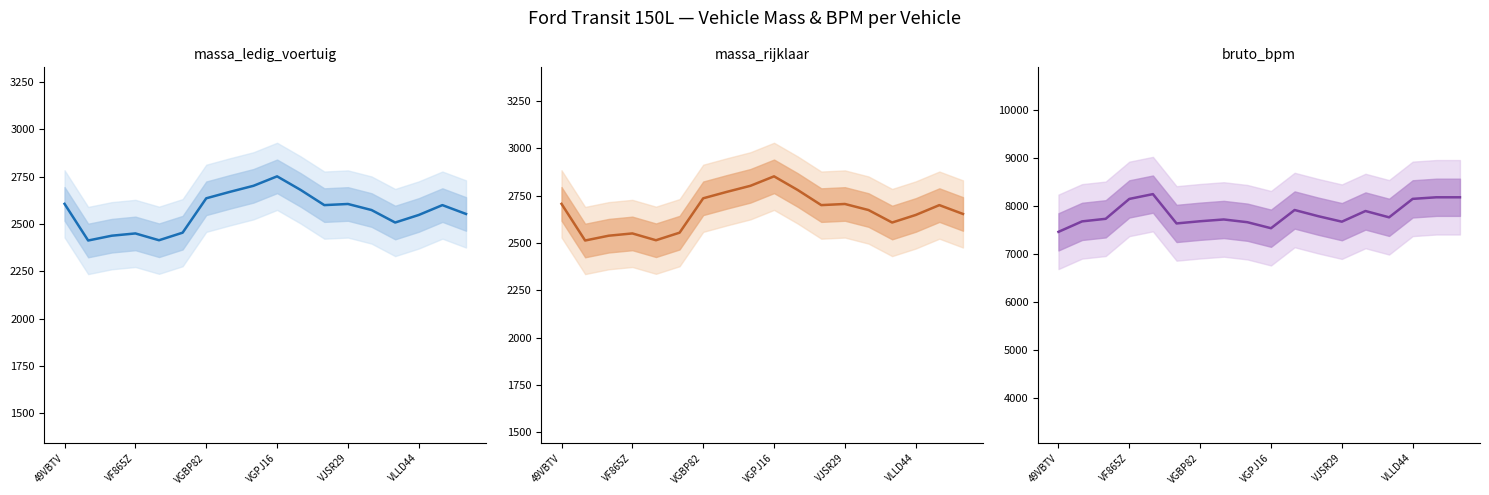

Between 15 and 8, which is larger?

8